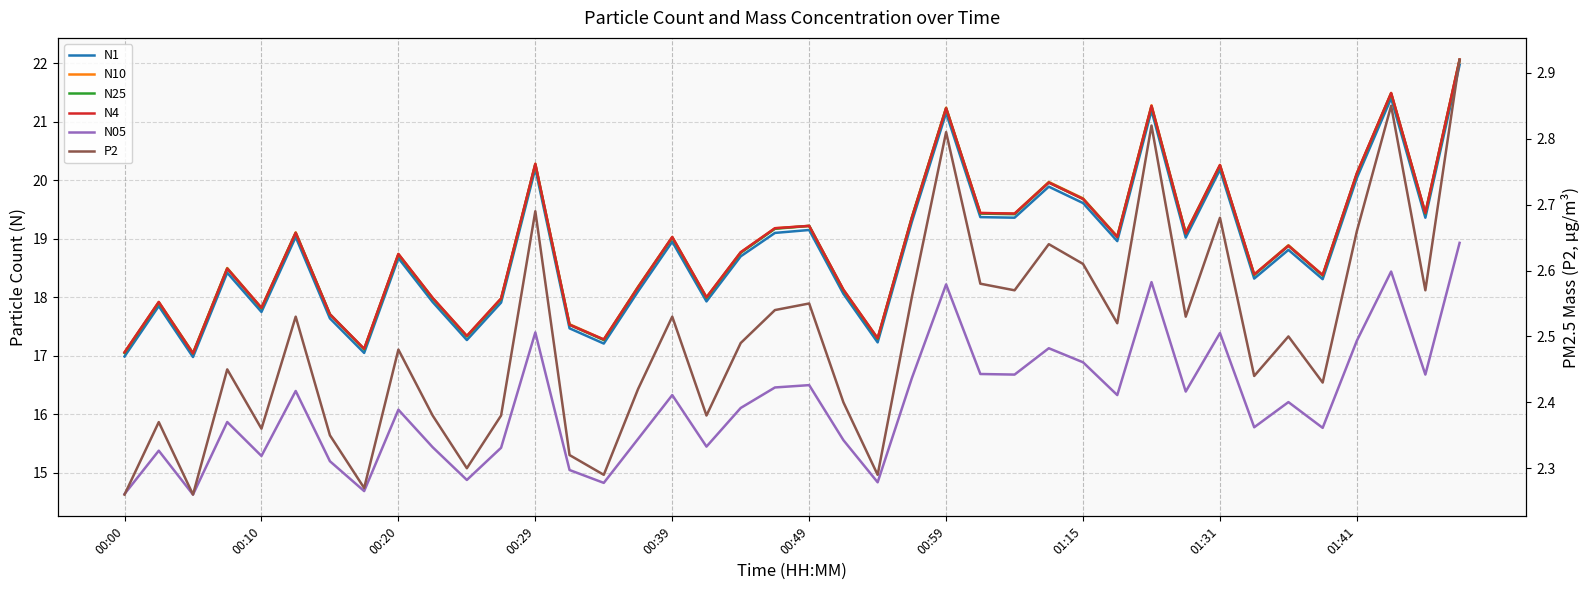

True or false: N05 and N4 intersect in this chart.

False